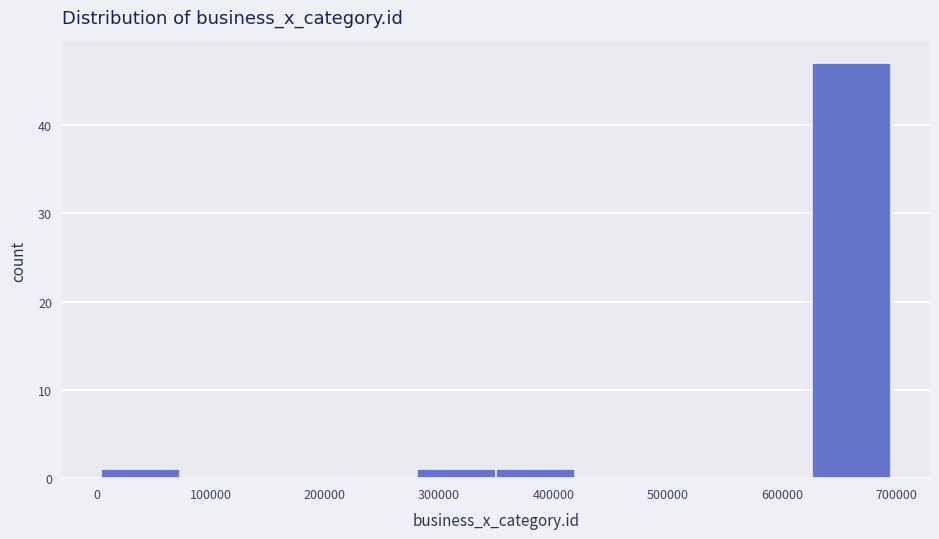

How tall is the bar that spans 630000 to 700000 on the x-axis? Neither the bar edges nor the heights are printed on the chart, so give them approximately, as read against the axes.

47